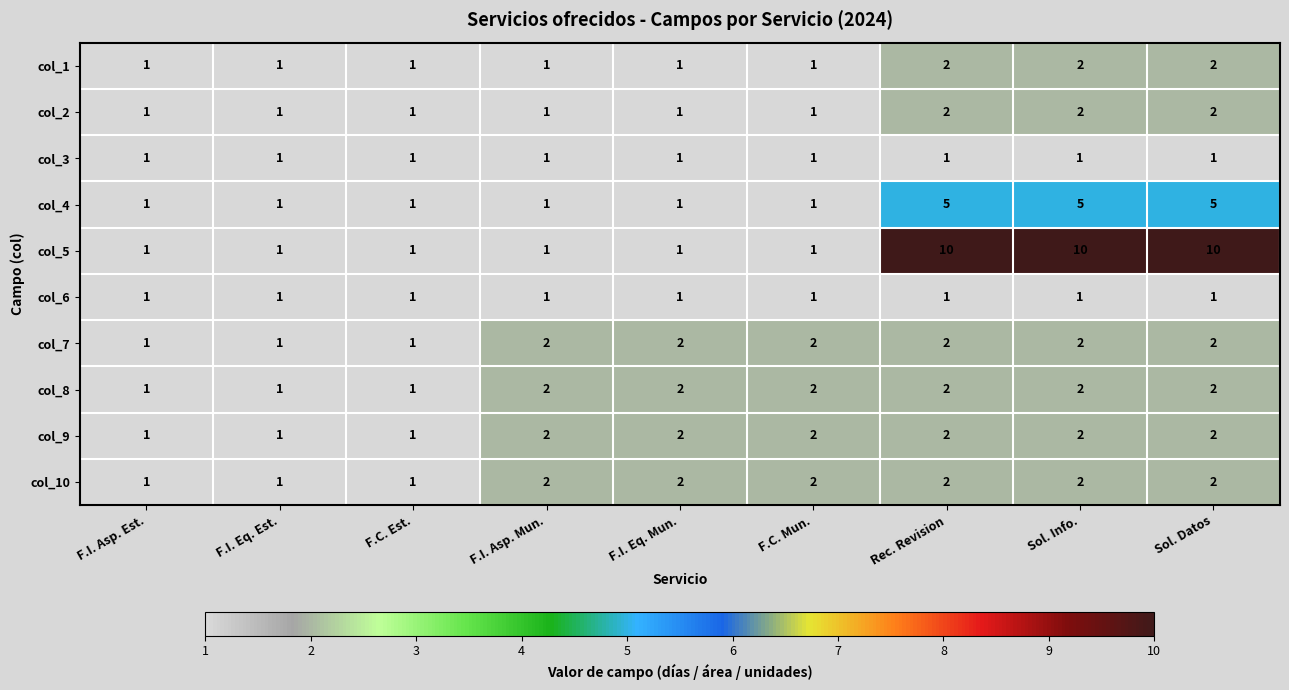

What is the sum of the col_8 values at F.C. Mun. and Sol. Datos?

4